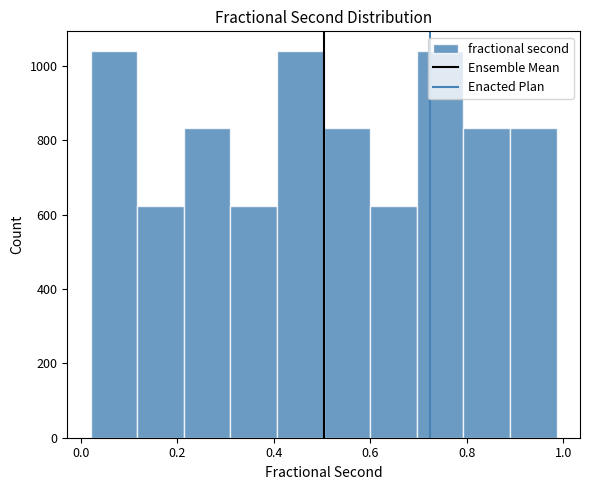

Reading left to right, list every bar in this chart as the range it spans on the x-axis followed by its height. Neither the bar edges nor the heights are printed on the chart, so give them approximately, as read against the axes.

0.02 to 0.12: 1040
0.12 to 0.22: 620
0.22 to 0.32: 840
0.32 to 0.40: 620
0.40 to 0.50: 1040
0.50 to 0.60: 840
0.60 to 0.70: 620
0.70 to 0.80: 1040
0.80 to 0.88: 840
0.88 to 0.98: 840